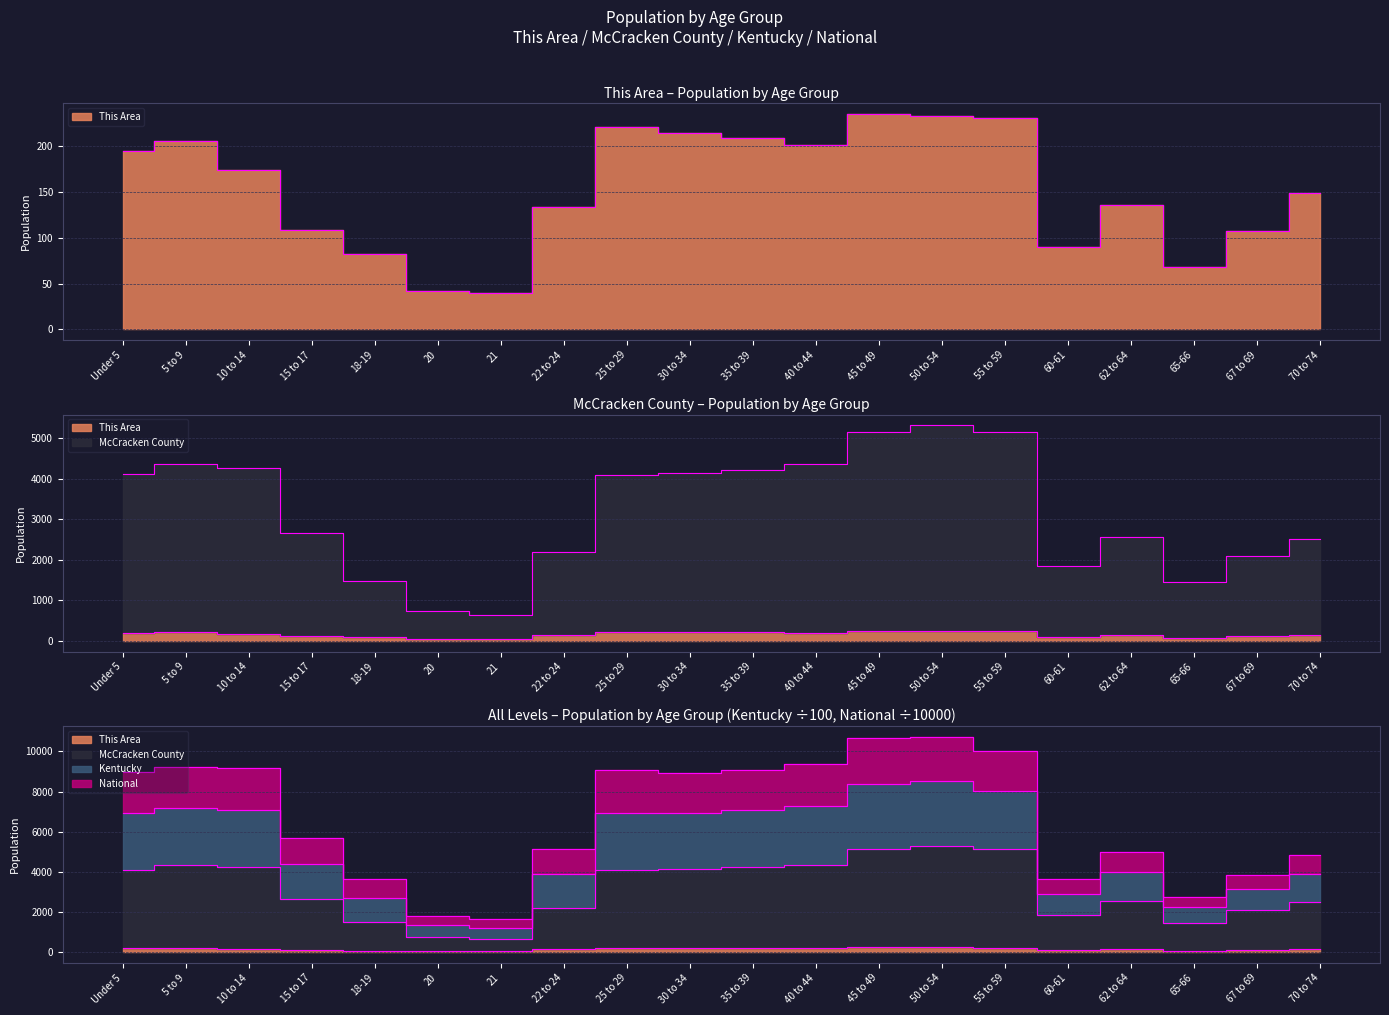

Where does the Kentucky series first go above 8950?

Under 5